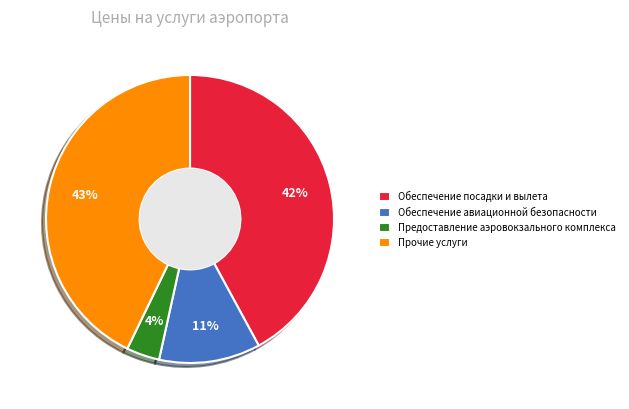

What is the largest slice in the pie chart?

Прочие услуги